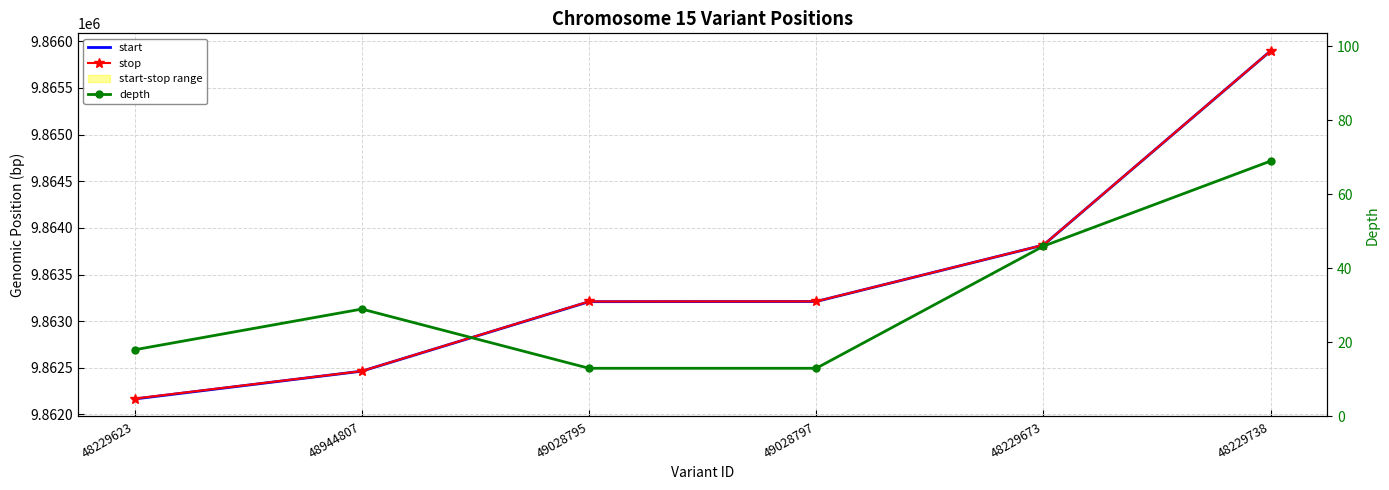

At which category does the chart reach its peak across all series?

48229738